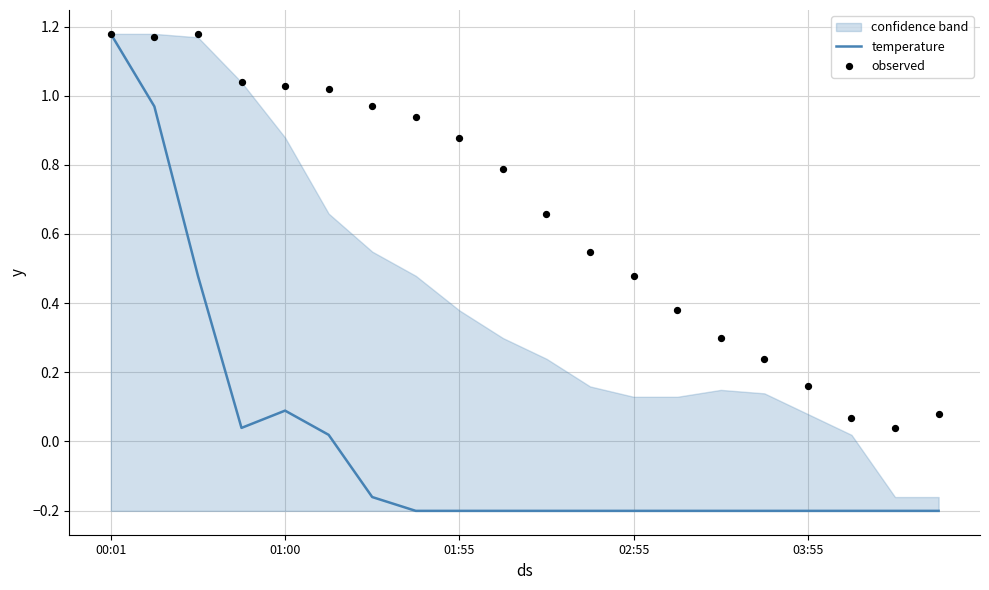

Which series contains the lowest Y value?

temperature